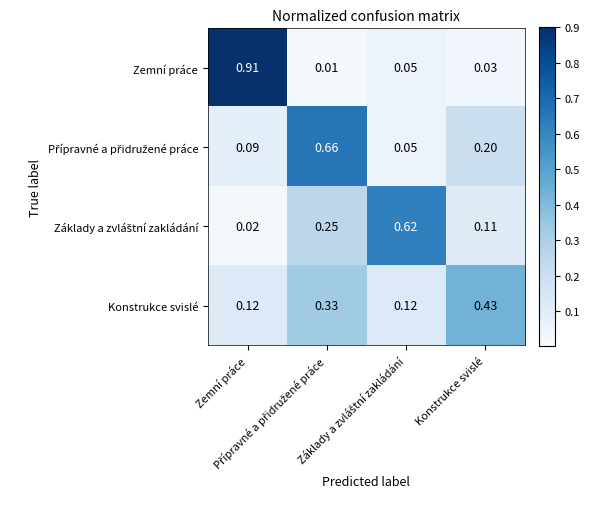

Count the number of data series in this chart.

4